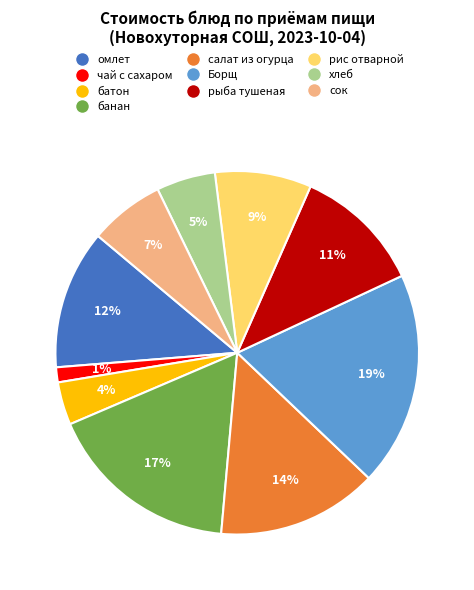

Between Борщ and омлет, which is larger?

Борщ